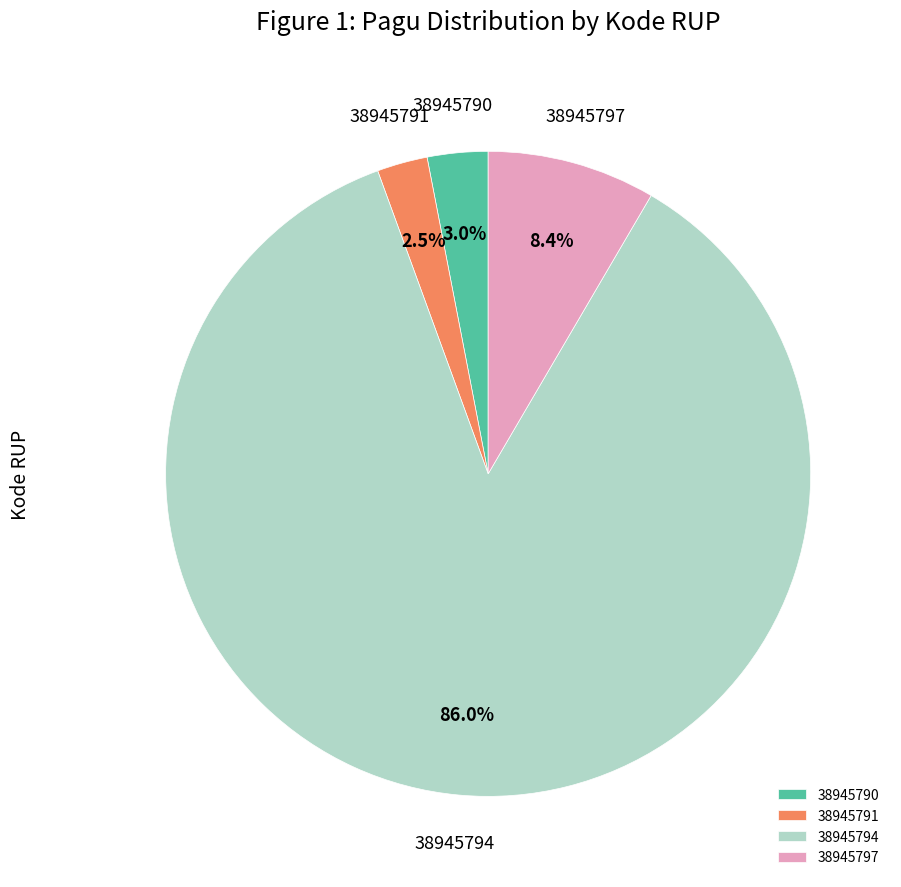

True or false: 38945794 accounts for 86% of the total.

True